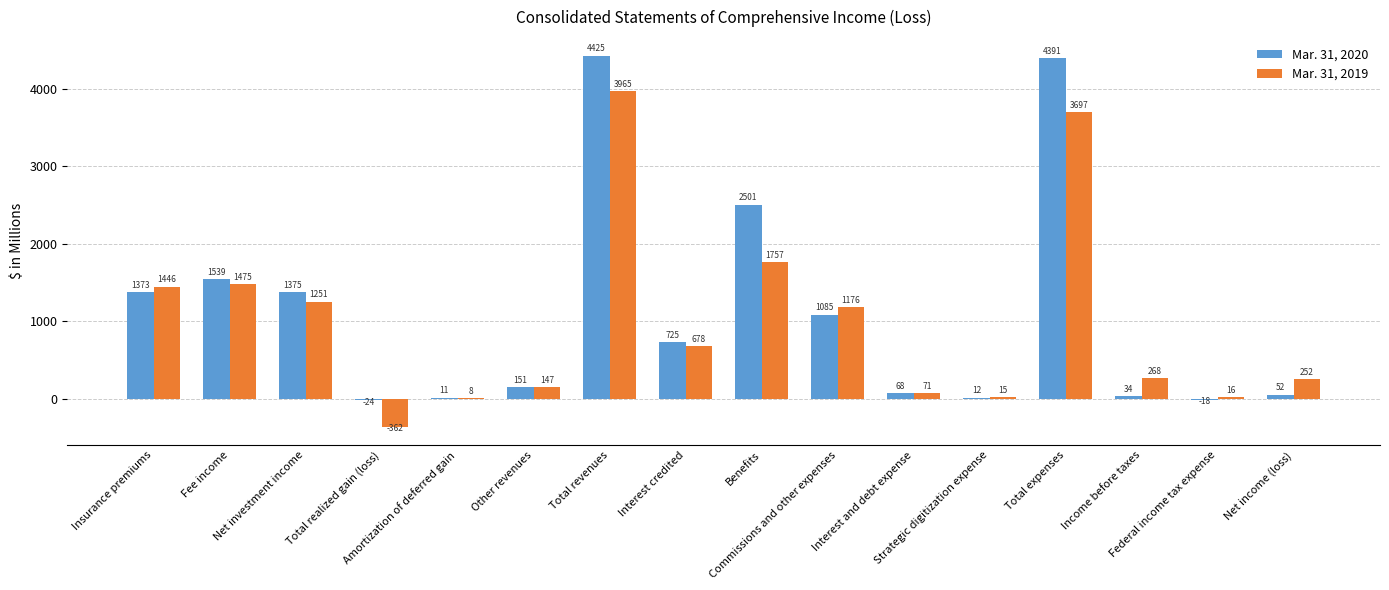

What is the sum of the Mar. 31, 2019 values at Amortization of deferred gain and Other revenues?

155